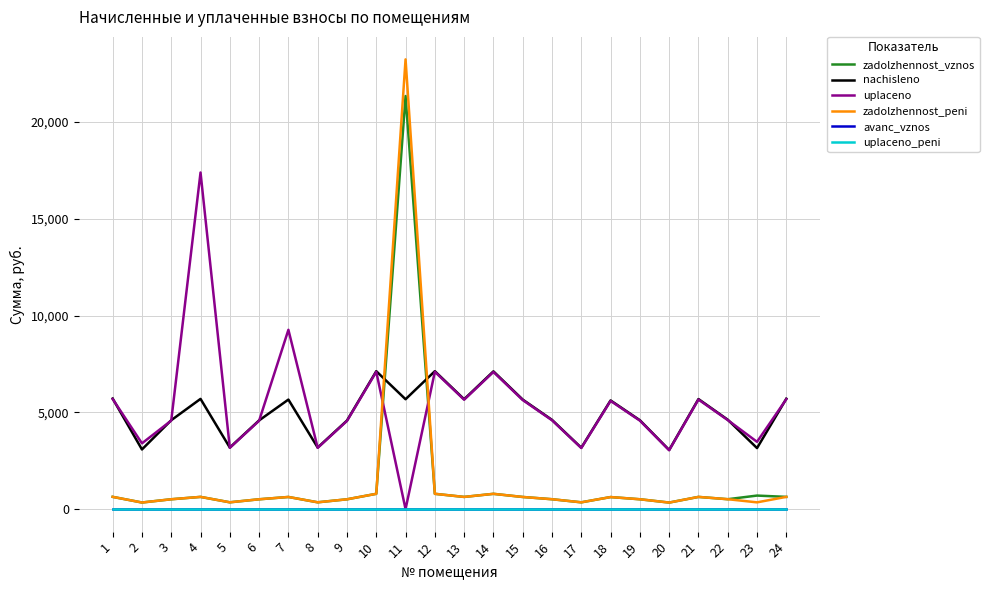

List the series in order of their peak value, lowest first.

avanс_vznos, uplaceno_peni, nachisleno, uplaceno, zadolzhennost_vznos, zadolzhennost_peni